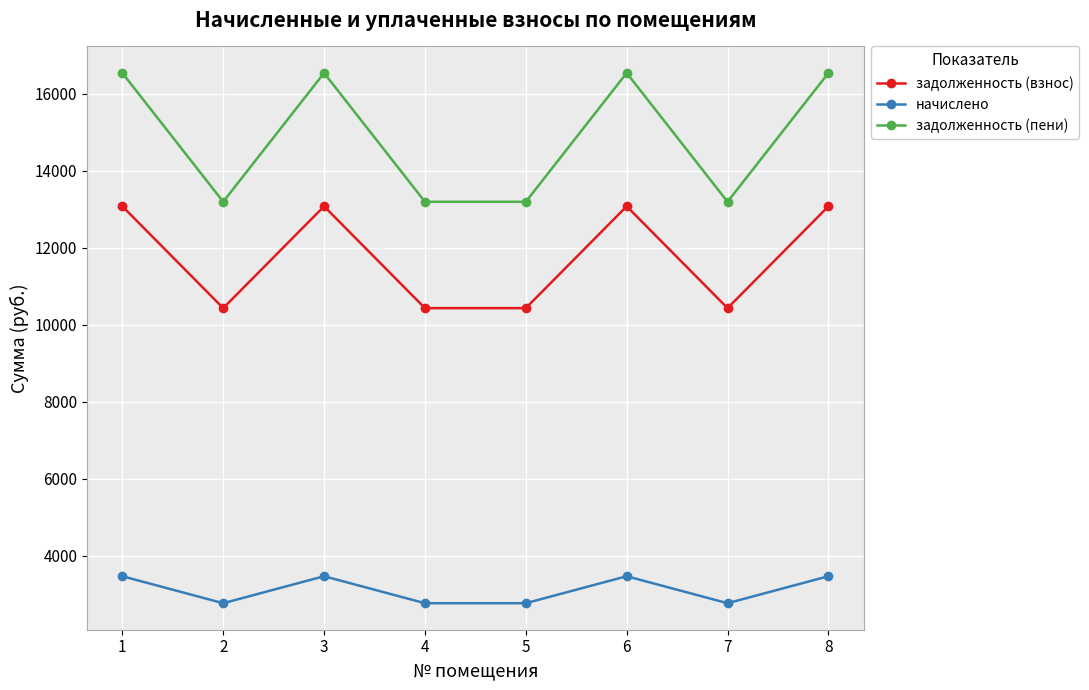

Count the number of categories in the chart.

8